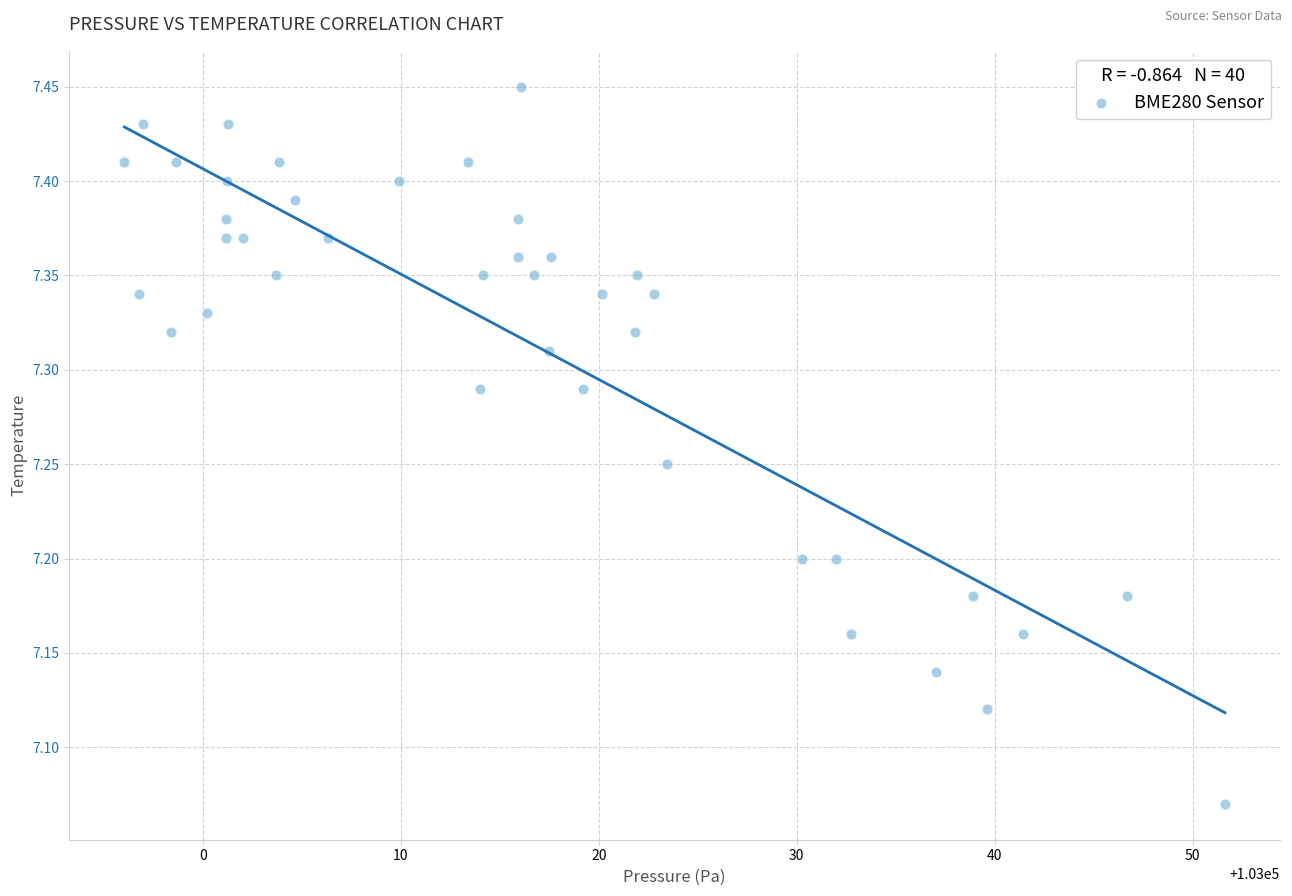

What is the range of X values (max minus min)?

55.6